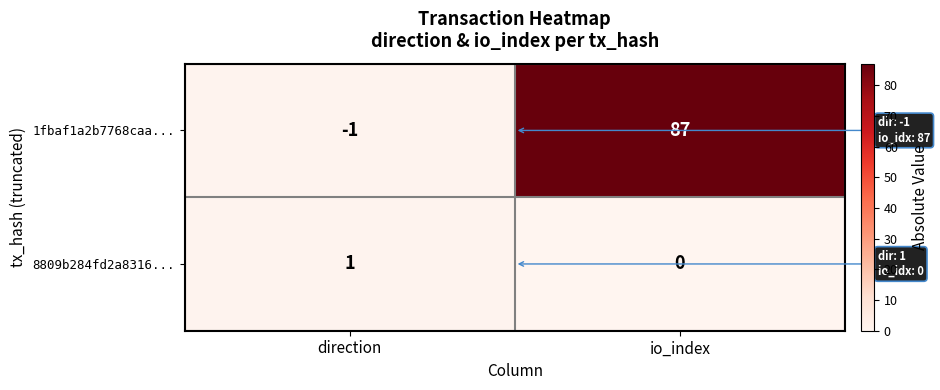

At how many categories does at least one series exceed 38?

1